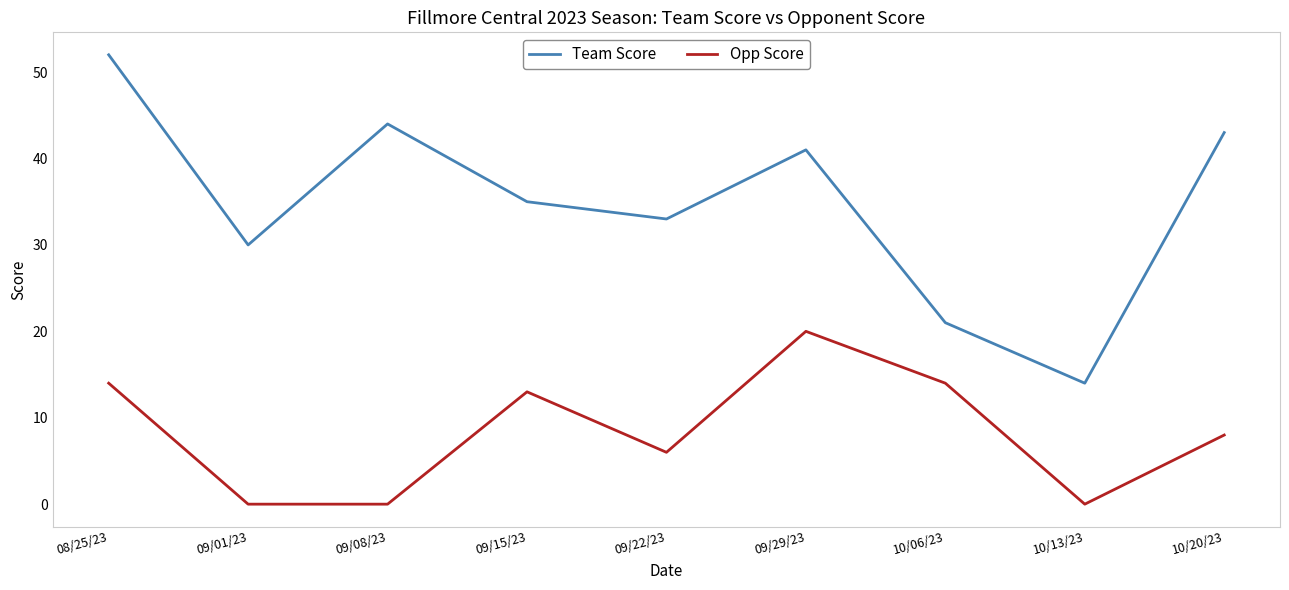

What is the greatest value displayed?

52